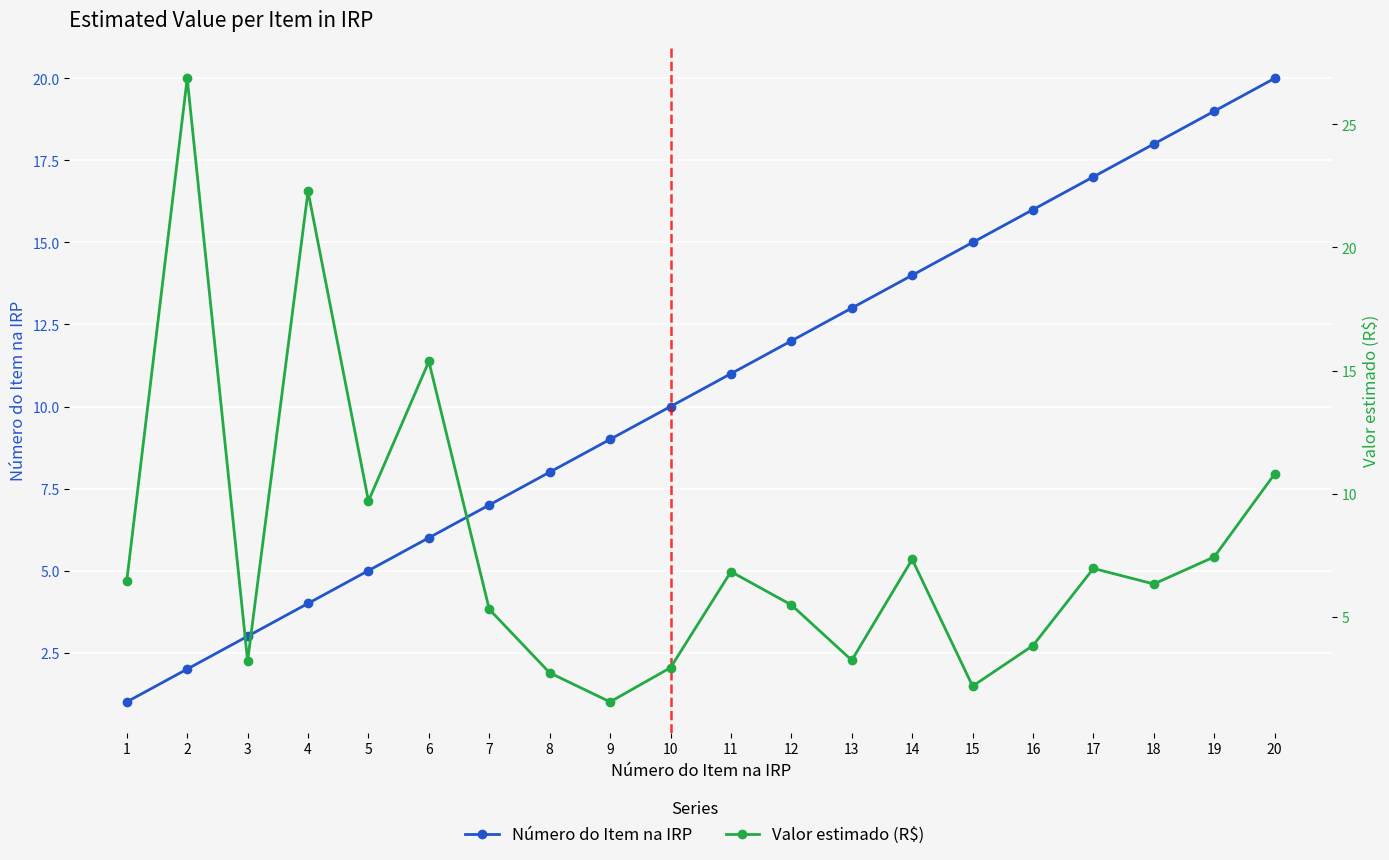

What is the difference between the maximum and minimum values in the Número do Item na IRP series?

19.0